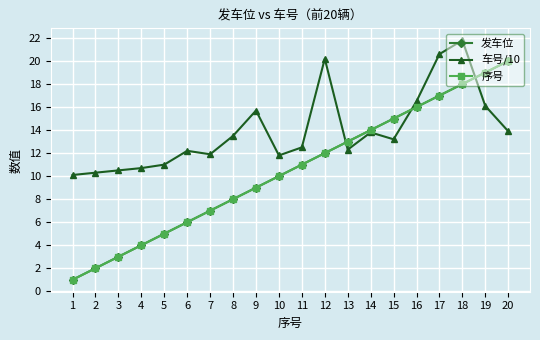

How many interior local valleys does the 车号/10 series have?

4